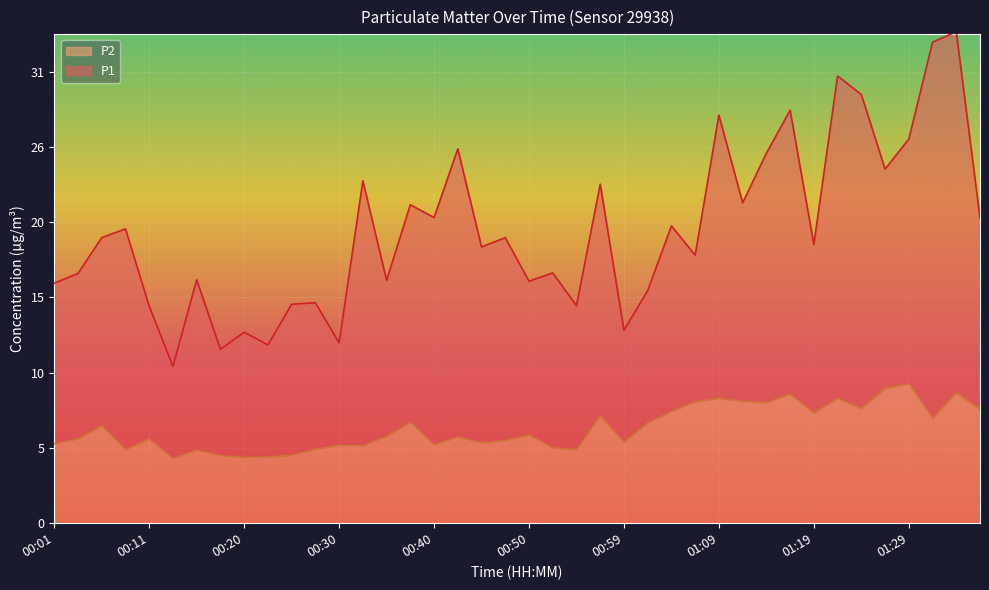

What are all the series names shown in the legend?

P2, P1